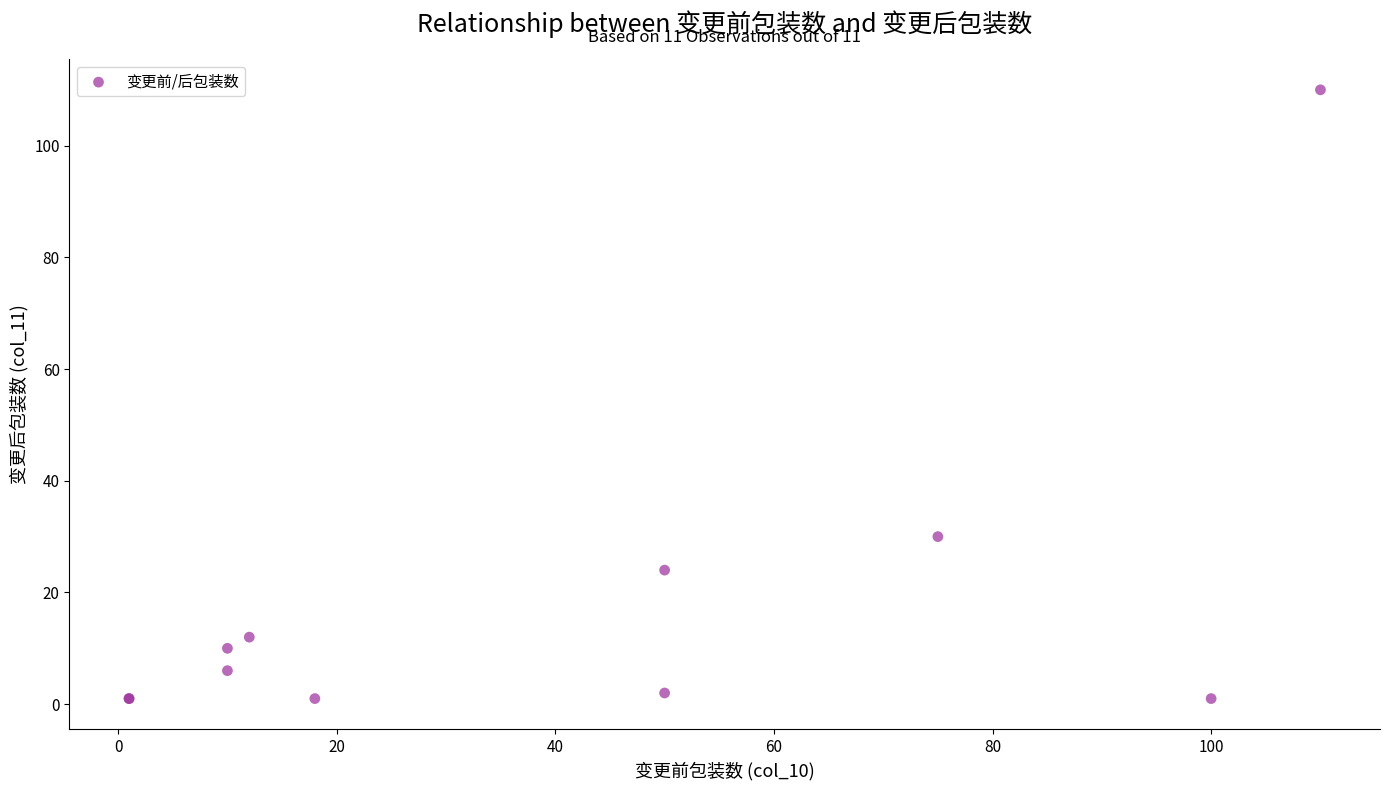

What Y value in the scatter plot is closest to 55?

30